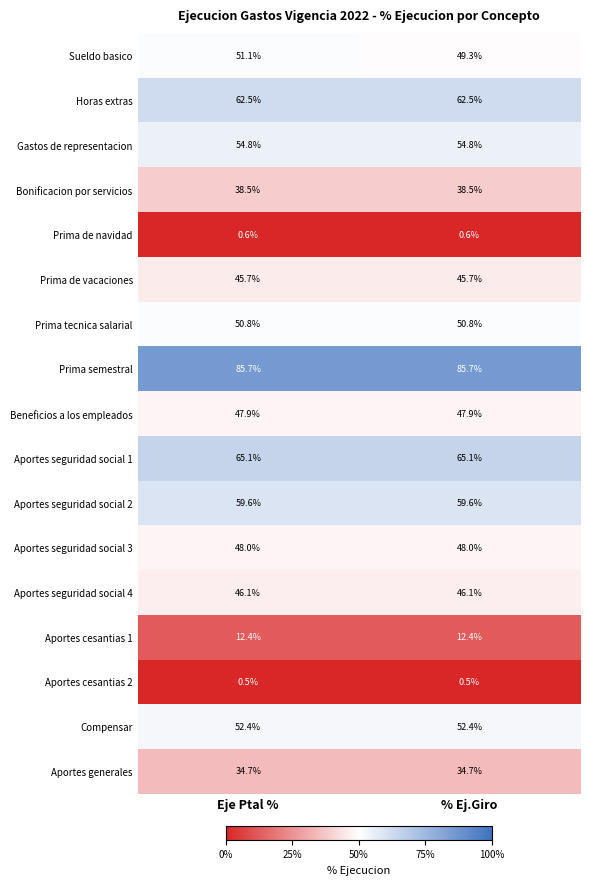

Between Eje Ptal % and % Ej.Giro, which series saw the biggest shift?

Sueldo basico